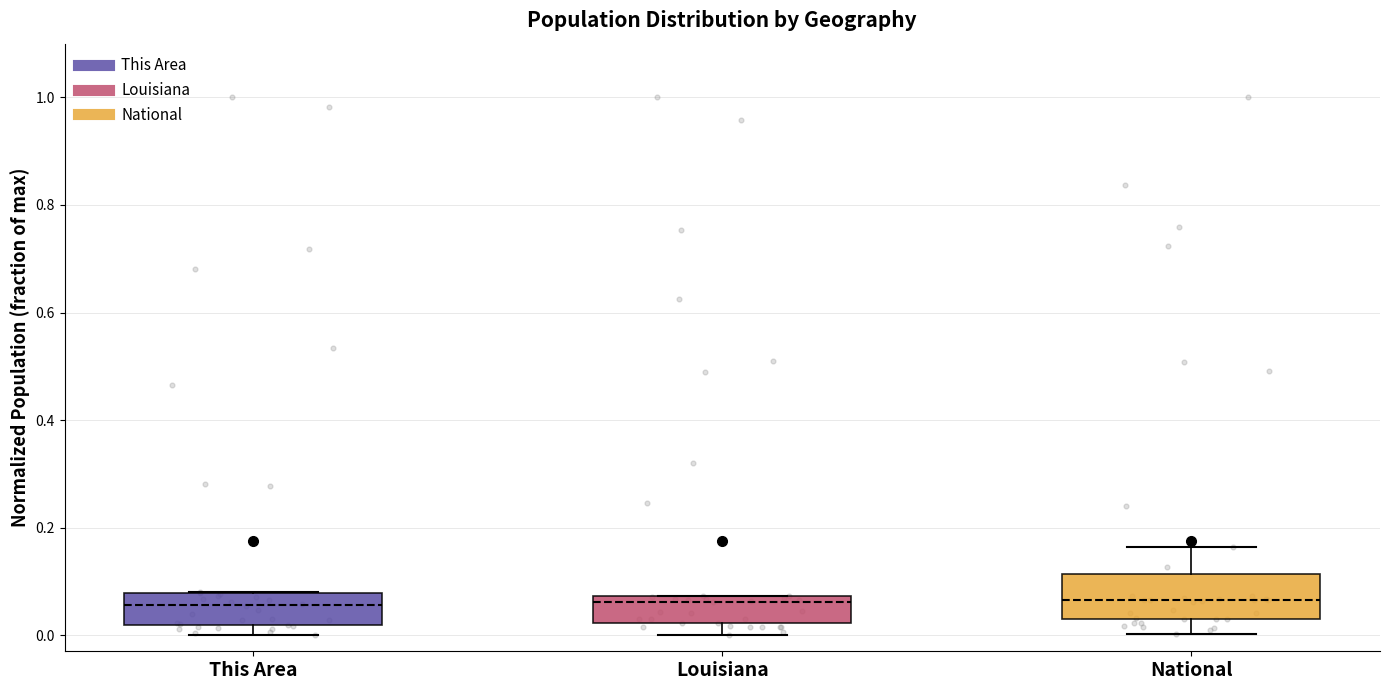

Comparing the boxes themselves (not the whiskers), which one is the tallest?

National